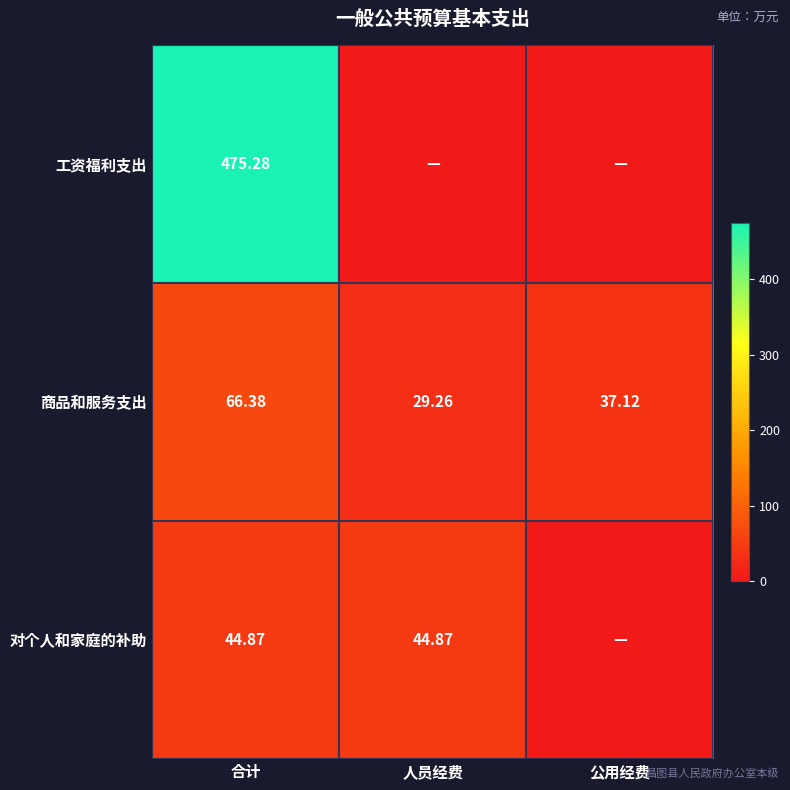

At which label does 商品和服务支出 reach its peak?

合计